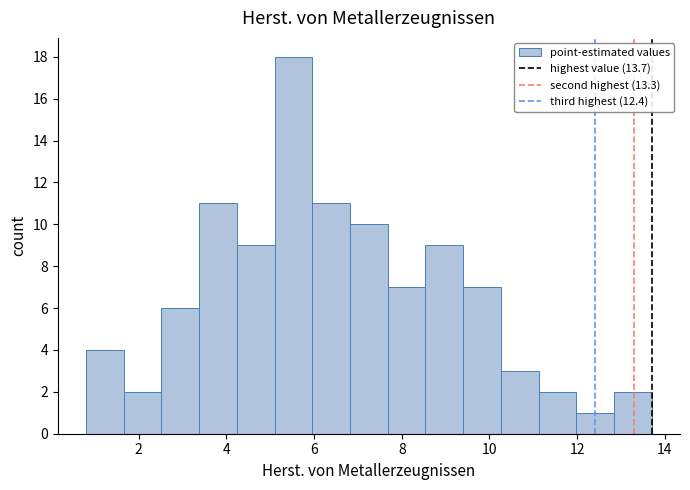

Reading left to right, transcribe this chart: for each bar, give the range it covers on the x-axis and its height. Neither the bar edges nor the heights are printed on the chart, so give them approximately, as read against the axes.

0.80 to 1.66: 4
1.66 to 2.52: 2
2.52 to 3.38: 6
3.38 to 4.24: 11
4.24 to 5.10: 9
5.10 to 5.96: 18
5.96 to 6.82: 11
6.82 to 7.68: 10
7.68 to 8.54: 7
8.54 to 9.40: 9
9.40 to 10.26: 7
10.26 to 11.12: 3
11.12 to 11.98: 2
11.98 to 12.84: 1
12.84 to 13.70: 2